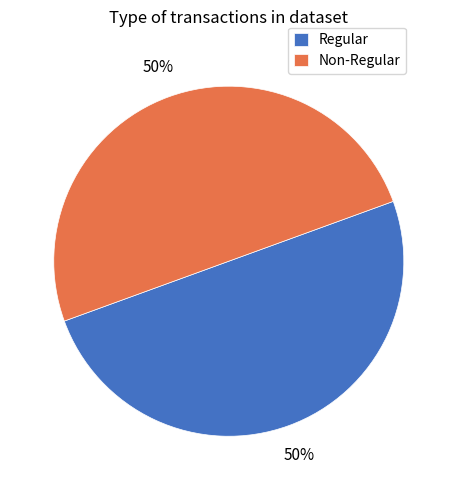

To the nearest percent, what is the average slice percentage?

50%